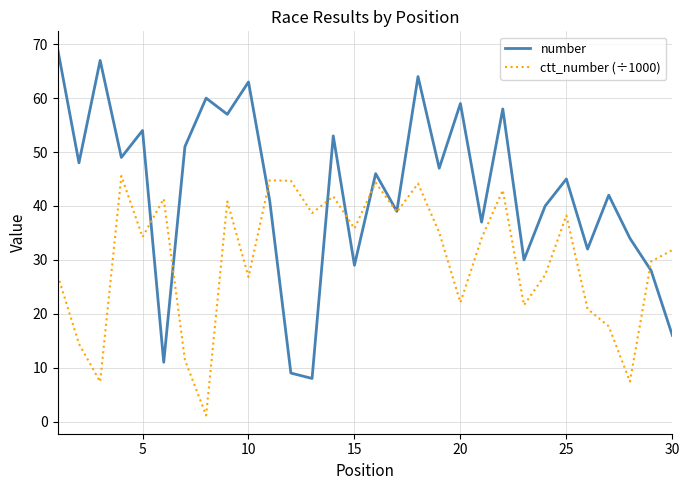

What is the highest value of the number series?

69.0